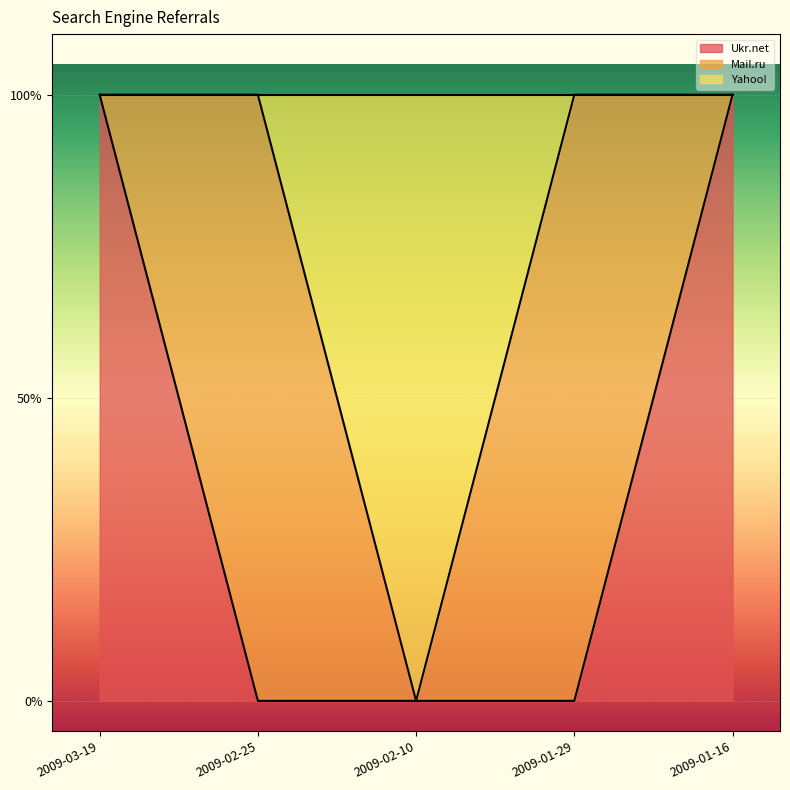

True or false: Yahoo! and Ukr.net intersect in this chart.

False